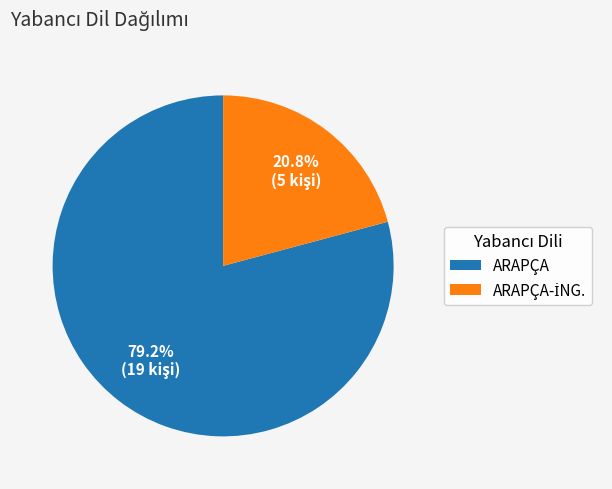

Which category has the biggest portion of the pie?

ARAPÇA